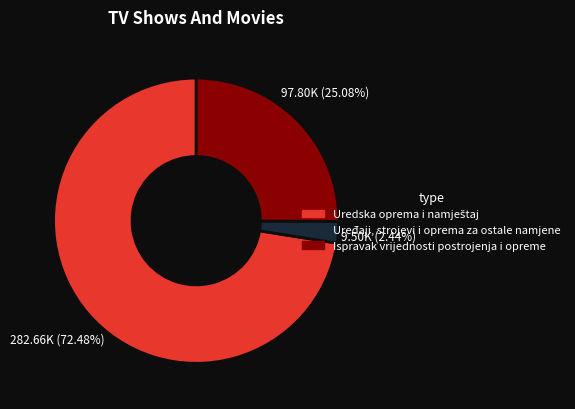

How many slices are in this pie chart?

3